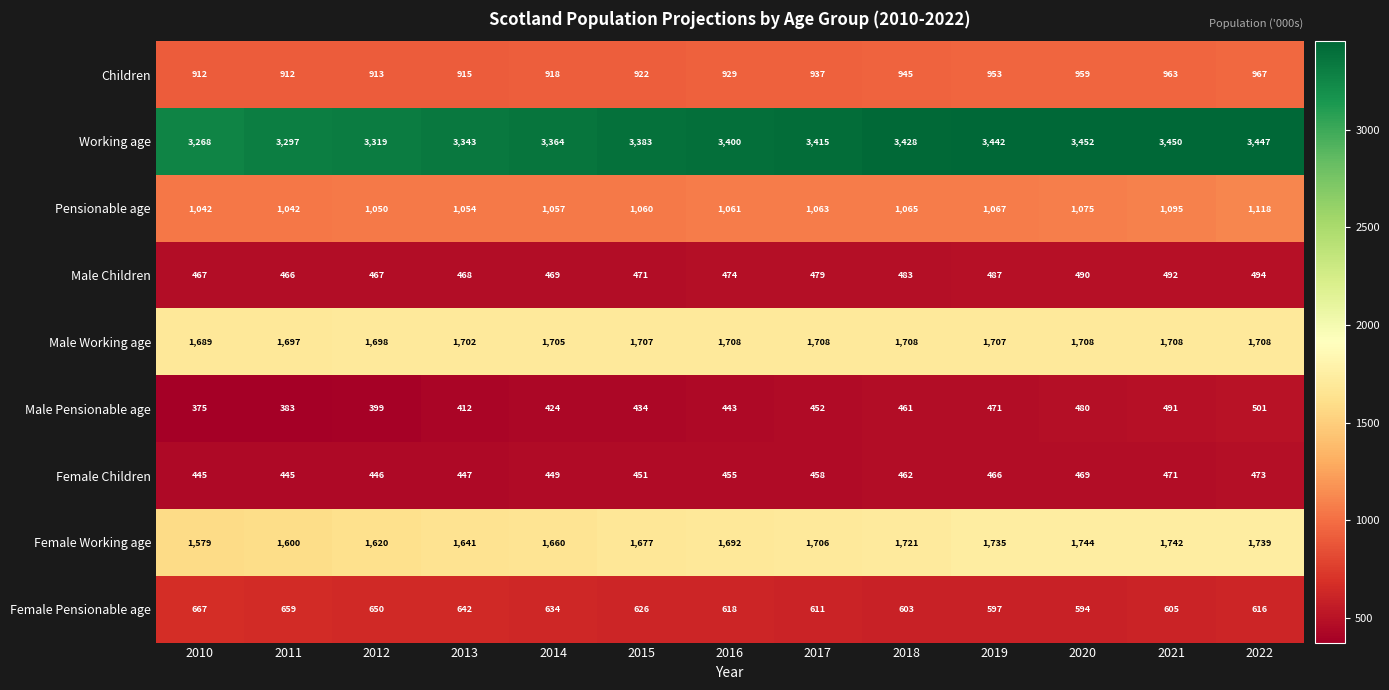

At 2019, list the series in order from largest to smallest.

Working age, Female Working age, Male Working age, Pensionable age, Children, Female Pensionable age, Male Children, Male Pensionable age, Female Children